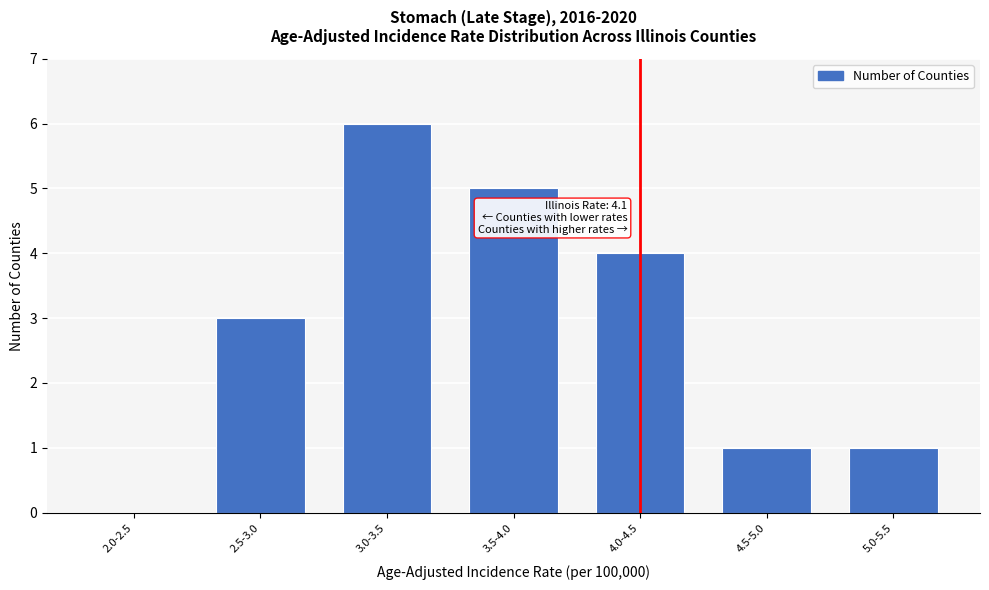

Reading left to right, extract all data points from this chart.

2.0-2.5=0	2.5-3.0=3	3.0-3.5=6	3.5-4.0=5	4.0-4.5=4	4.5-5.0=1	5.0-5.5=1